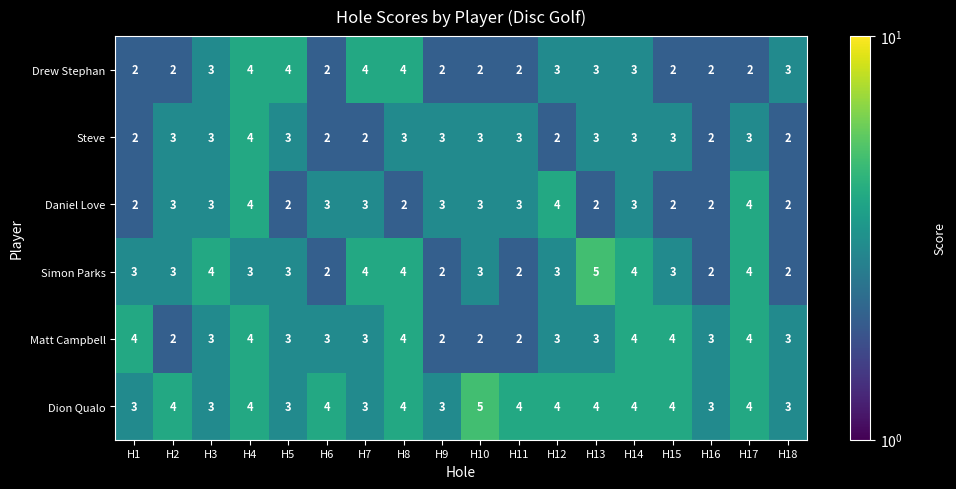

How many series are shown in this chart?

6